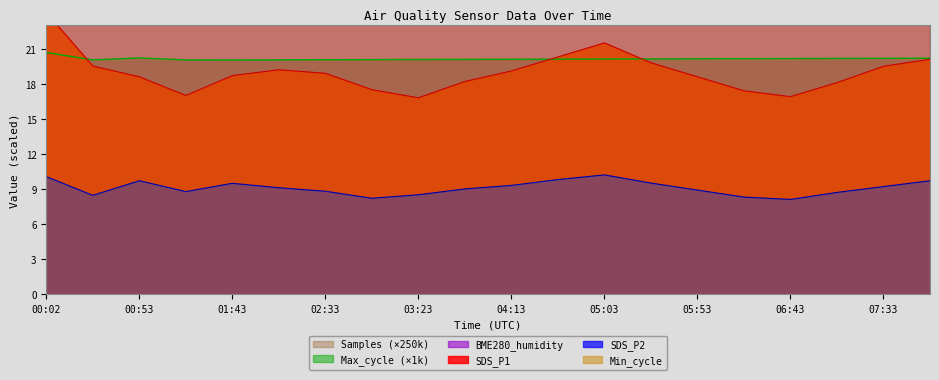

Reading left to right, list all the values displayed in this chart.

SDS_P1: 24.1	19.5	18.6	17.0	18.7	19.2	18.9	17.5	16.8	18.2	19.1	20.3	21.5	19.8	18.6	17.4	16.9	18.1	19.5	20.1
SDS_P2: 10.1	8.4	9.7	8.8	9.5	9.1	8.8	8.2	8.5	9.0	9.3	9.8	10.2	9.5	8.9	8.3	8.1	8.7	9.2	9.7
BME280_humidity: 51.3	53.0	53.5	53.8	53.7	53.9	54.1	54.3	54.5	54.2	53.8	53.4	53.1	52.9	52.7	52.5	52.3	52.6	52.8	53.0
Max_cycle: 20.7	20.0	20.2	20.0	20.0	20.1	20.1	20.1	20.1	20.1	20.1	20.1	20.1	20.1	20.1	20.1	20.2	20.2	20.2	20.2